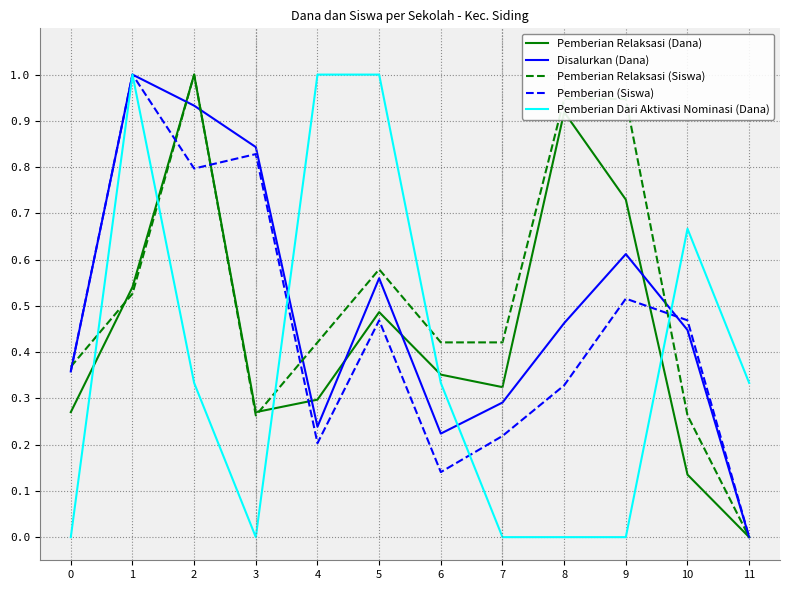

Between which two adjacent categories do Pemberian Relaksasi (Siswa) and Pemberian Dari Aktivasi Nominasi (Dana) first intersect?

0 and 1